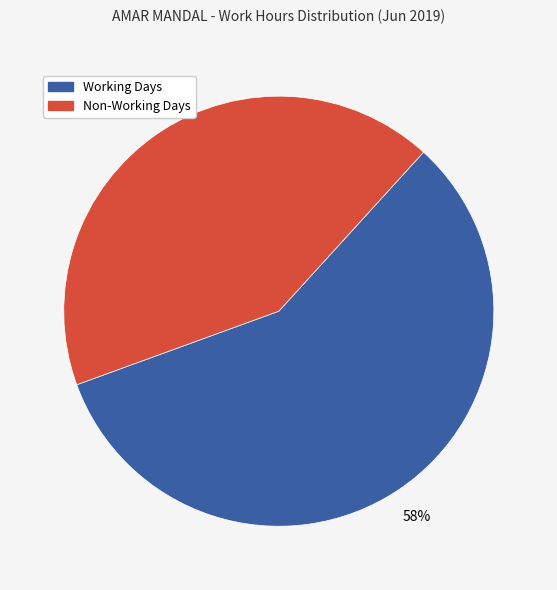

Is there a majority slice in this chart?

Yes